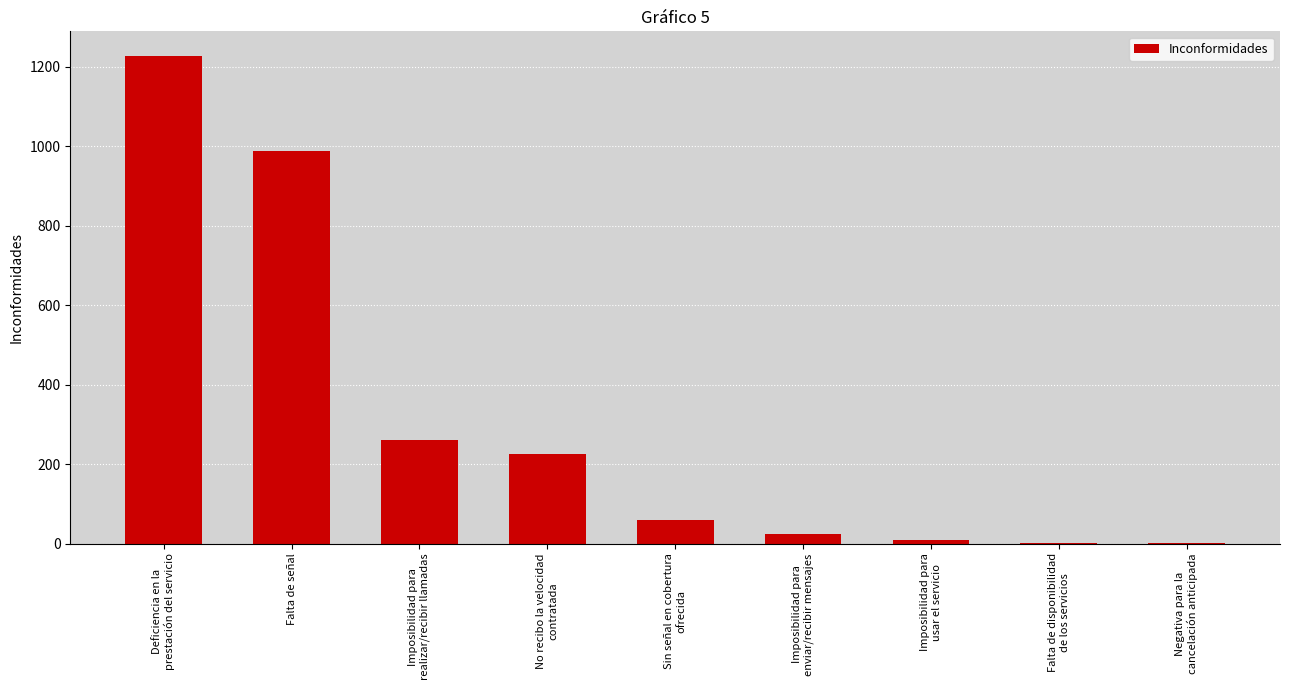

What is the sum of all values?

2796